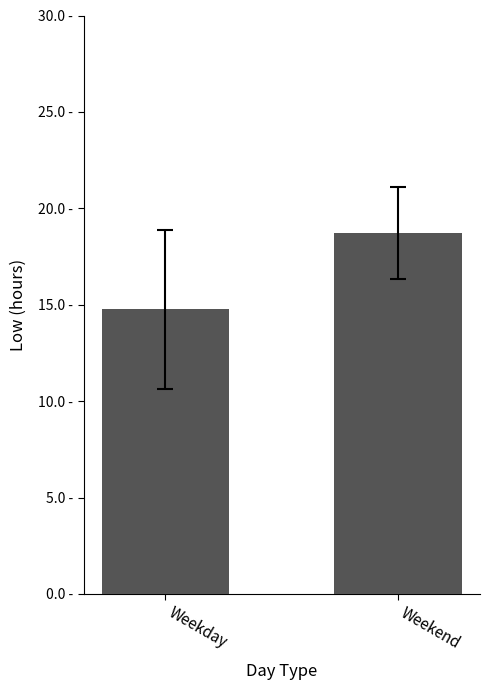

Does the chart contain stacked bars?

No